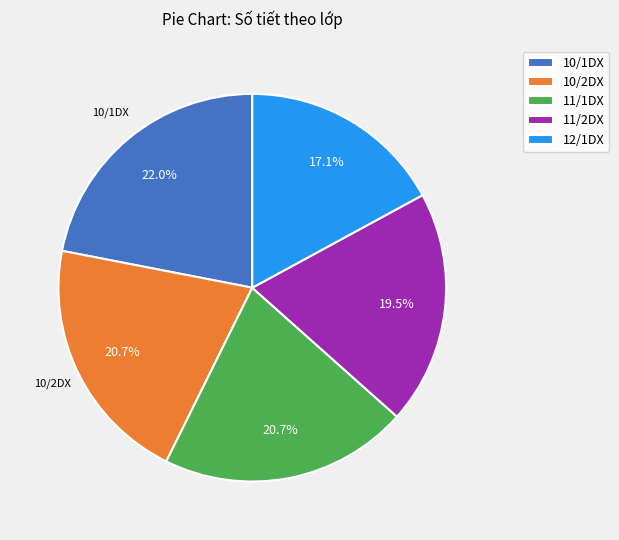

Which category has the biggest portion of the pie?

10/1DX